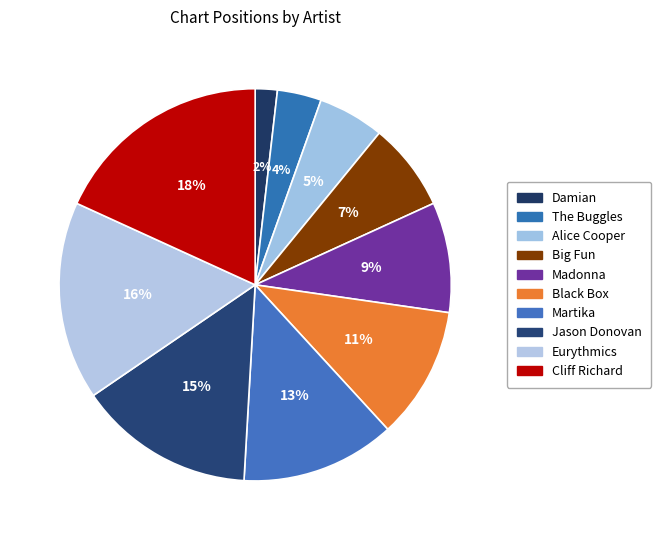

To the nearest percent, what is the combined percentage of Eurythmics and Cliff Richard?

35%